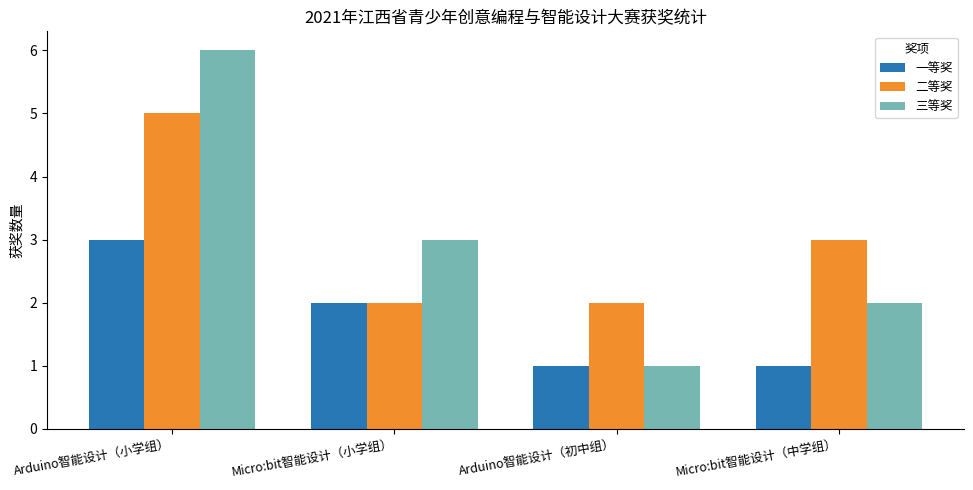

The value of 三等奖 at Arduino智能设计（初中组） is 1. True or false?

True